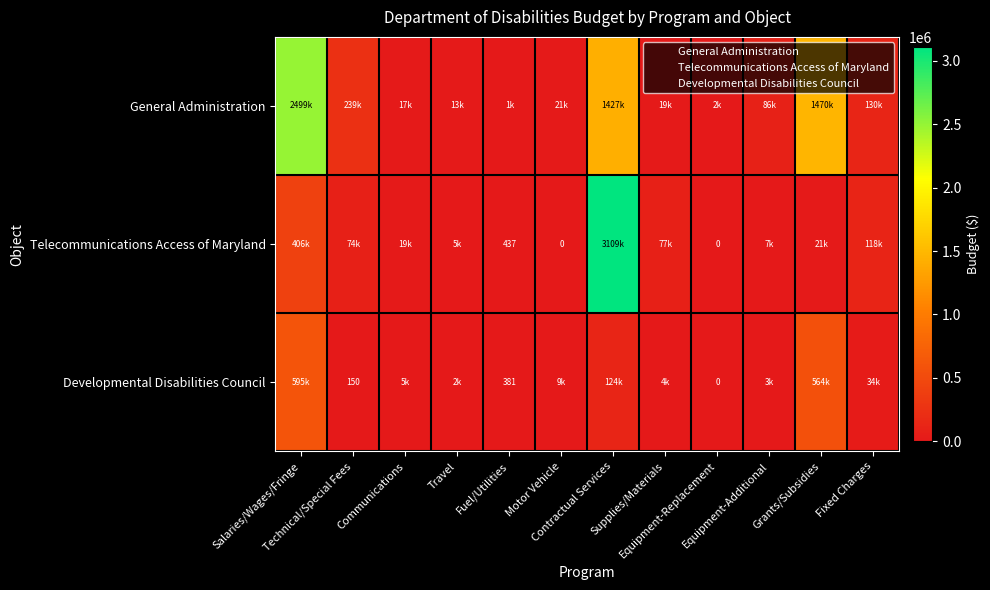

Rank the series at Supplies/Materials from highest to lowest value.

Telecommunications Access of Maryland, General Administration, Developmental Disabilities Council